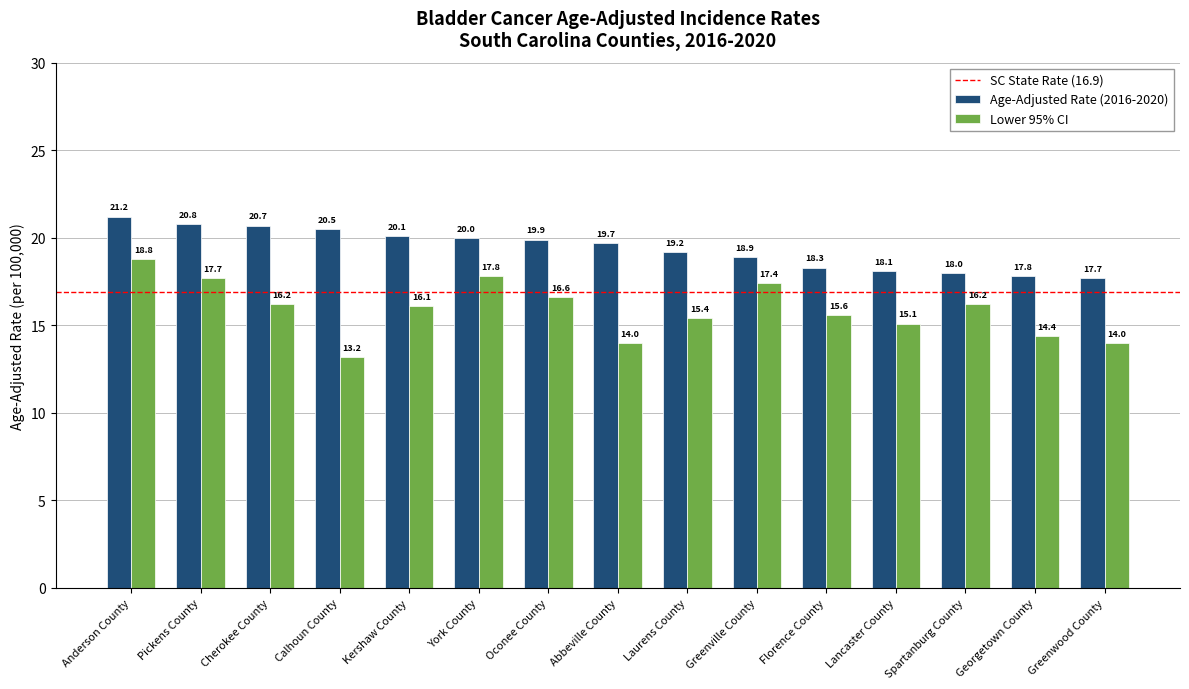

True or false: Age-Adjusted Rate (2016-2020) has a value of 7.3 at Anderson County.

False